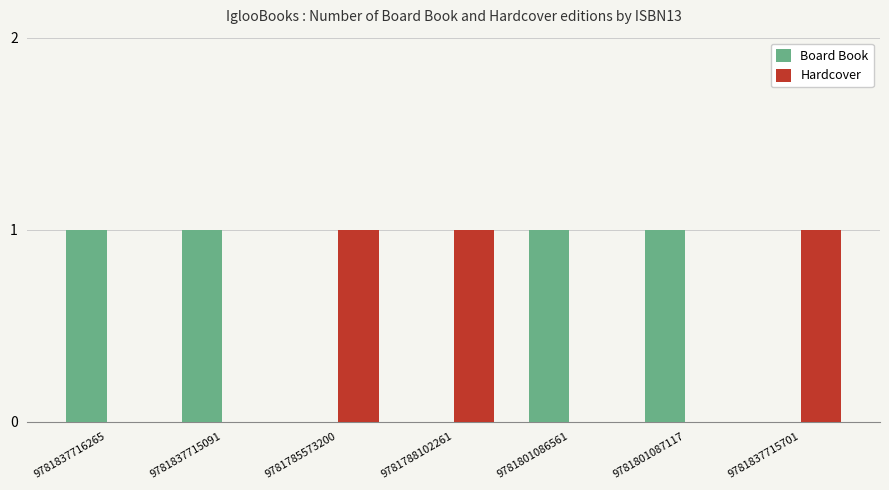

Which series has the largest total across all categories?

Board Book